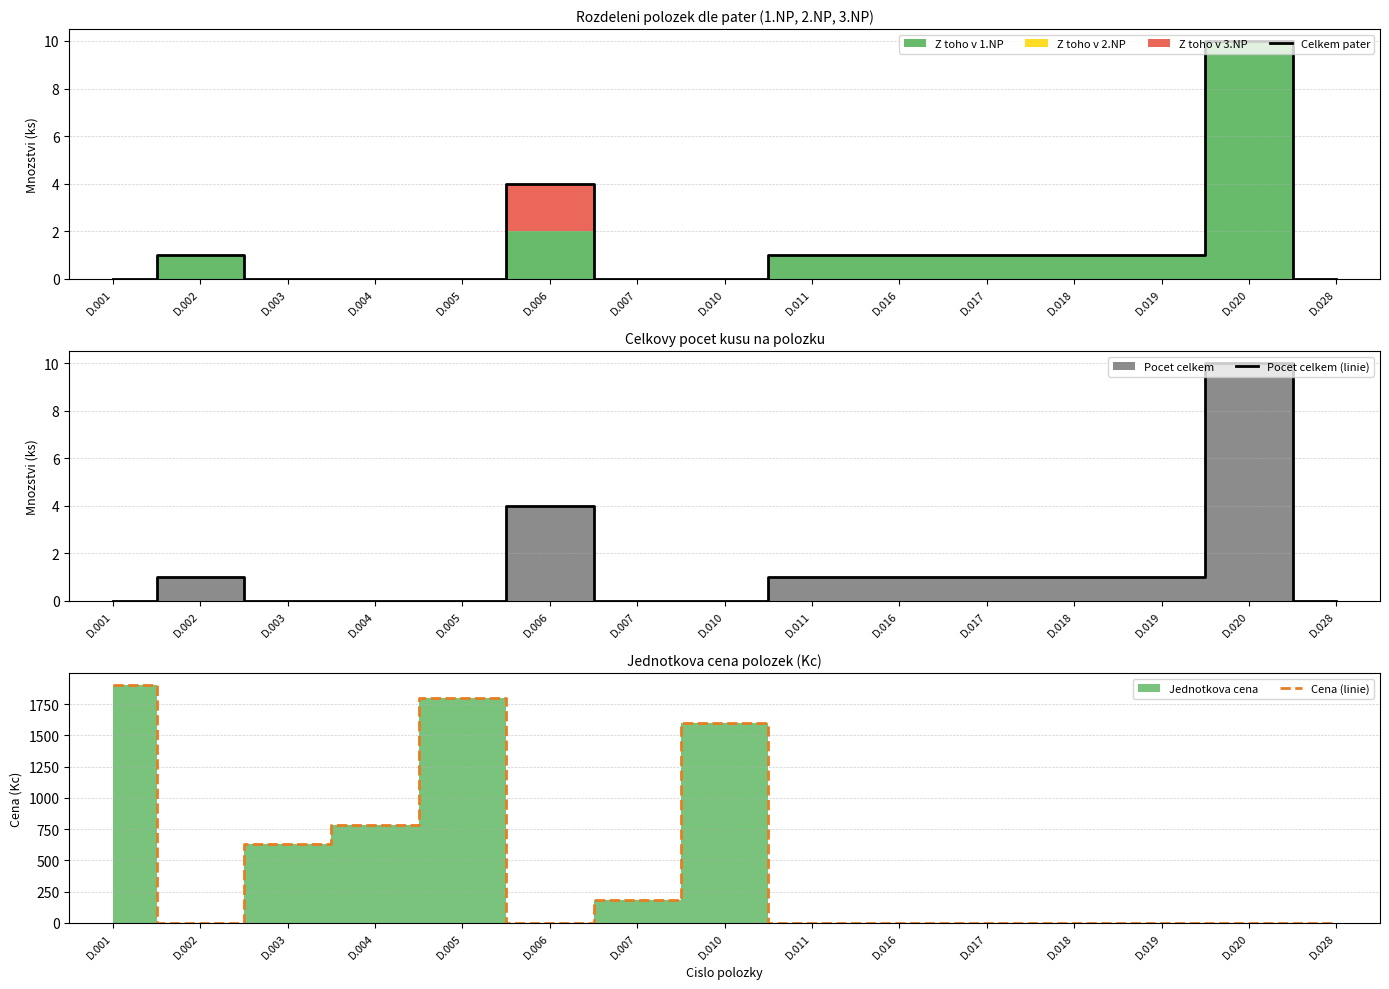

Reading left to right, extract all data points from this chart.

Celkem pater: 0	1	0	0	0	4	0	0	1	1	1	1	1	10	0
Pocet celkem (linie): 0	1	0	0	0	4	0	0	1	1	1	1	1	10	0
Cena (linie): 1901	0	634	780	1798	0	180	1596	0	0	0	0	0	0	0